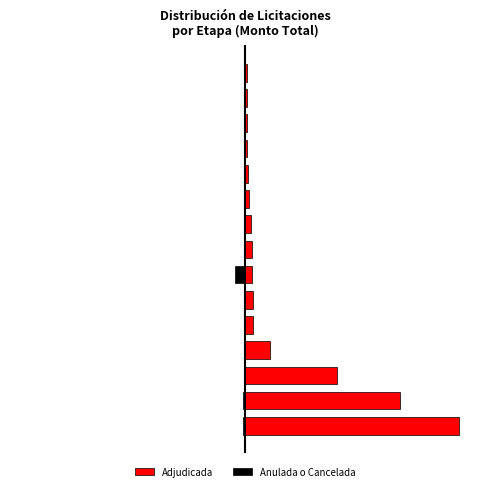

Rank the categories by Adjudicada value from highest to lowest.

0, 1, 2, 3, 4, 5, 6, 7, 8, 9, 10, 11, 12, 13, 14